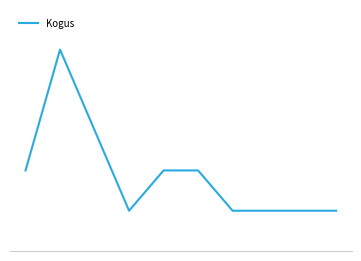

Which category has the highest value across all series?

19